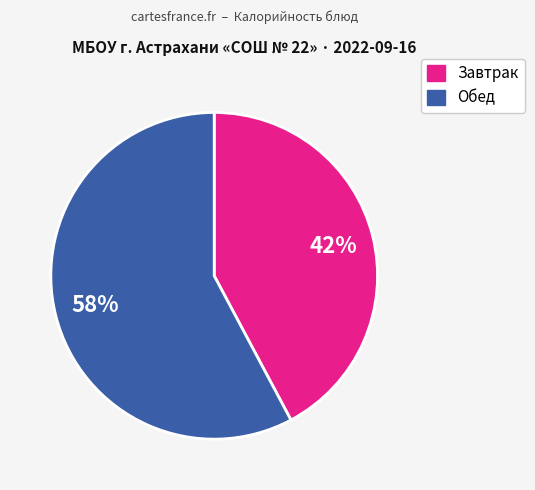

To the nearest percent, what is the average slice percentage?

50%